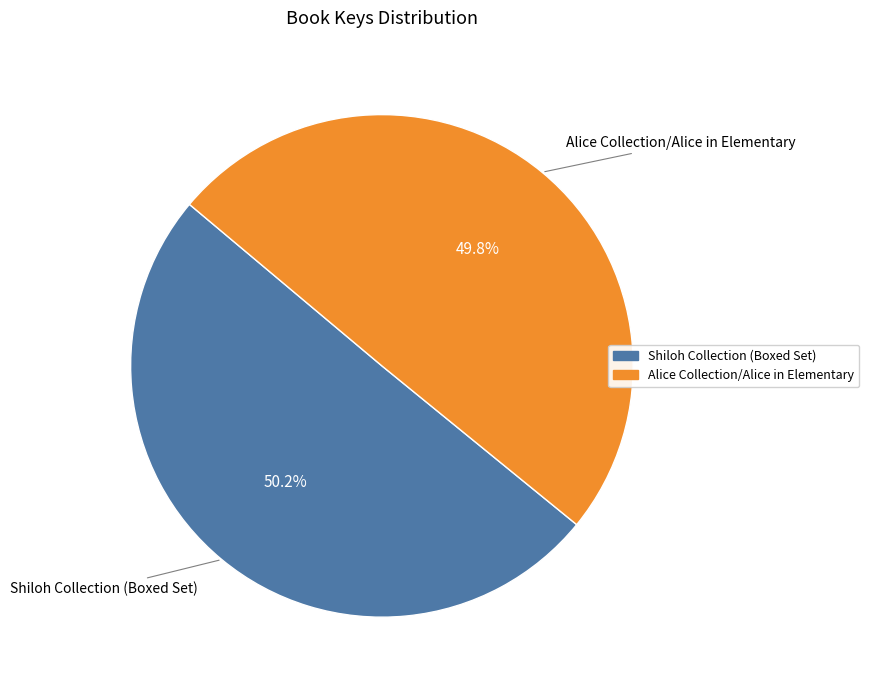

The Shiloh Collection (Boxed Set) slice represents 50% of the pie. True or false?

True